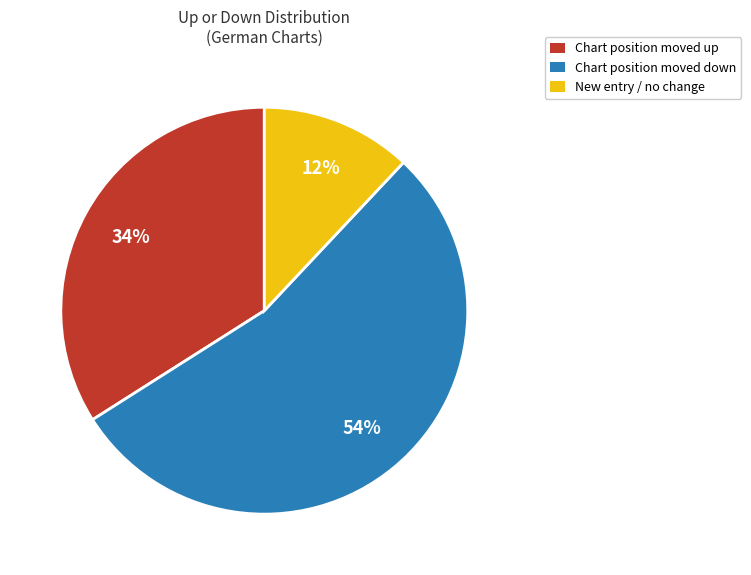

Is there any slice that represents more than half of the pie?

Yes